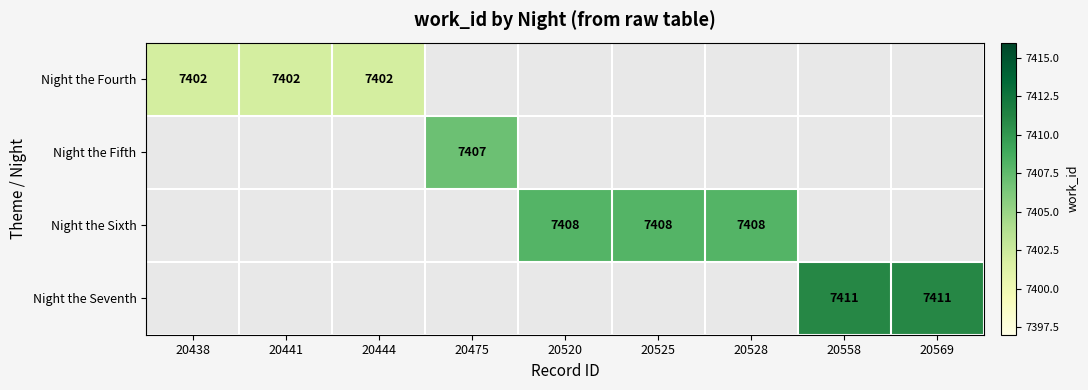

At how many categories does at least one series exceed 7404?

6